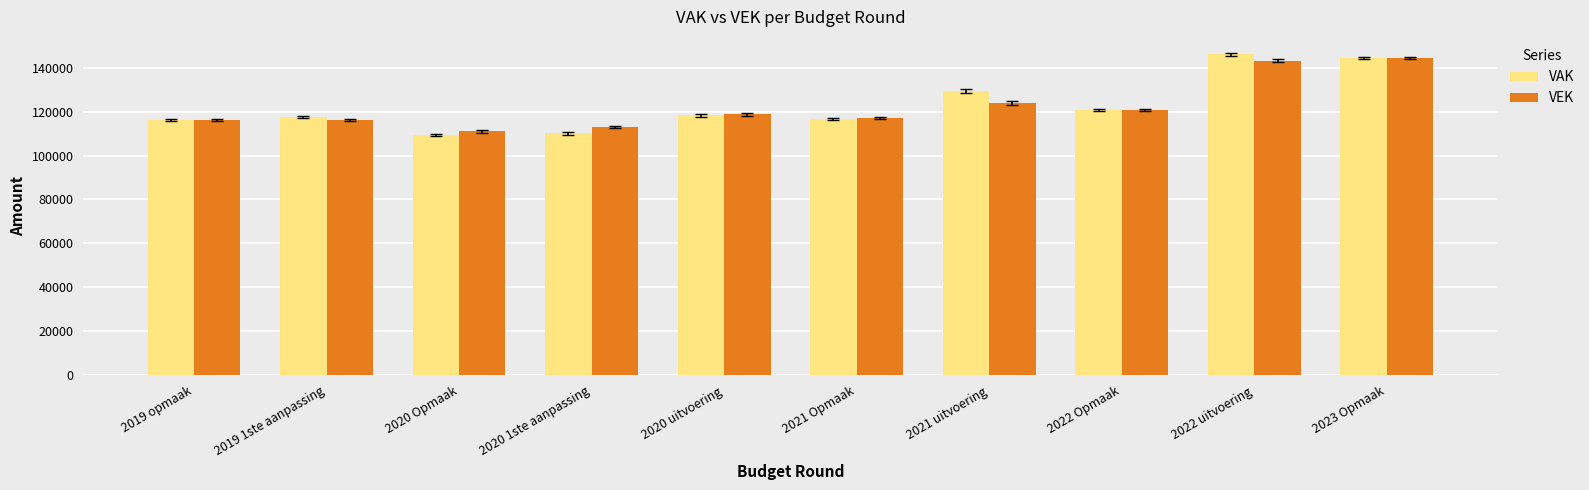

What is the sum of the VEK values at 2021 Opmaak and 2021 uitvoering?

240915